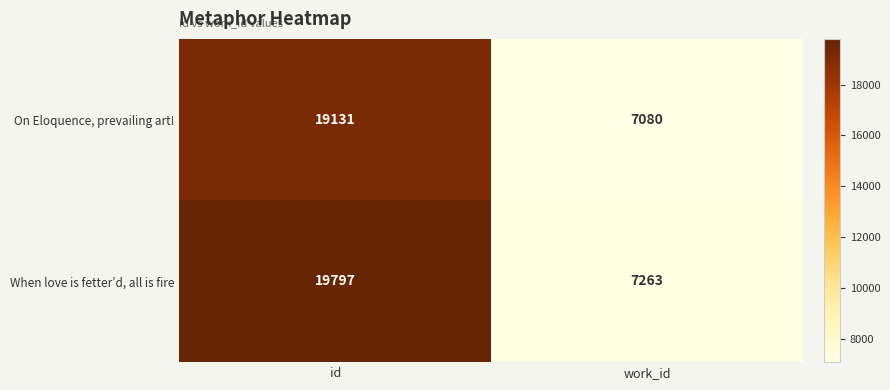

Rank the series at id from highest to lowest value.

When love is fetter’d, all is fire, On Eloquence, prevailing art!